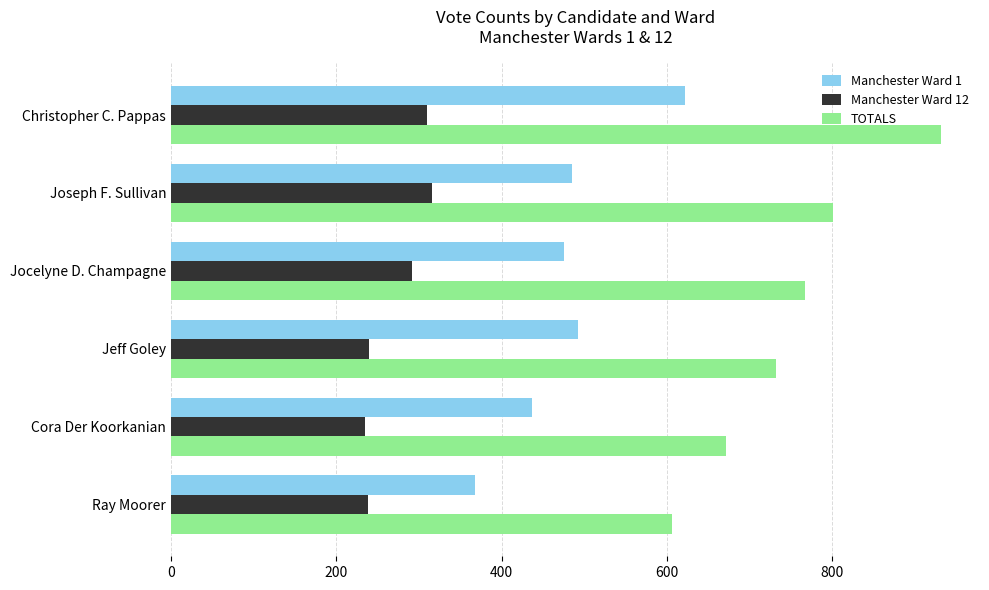

At which category is the sum across all series the highest?

Christopher C. Pappas